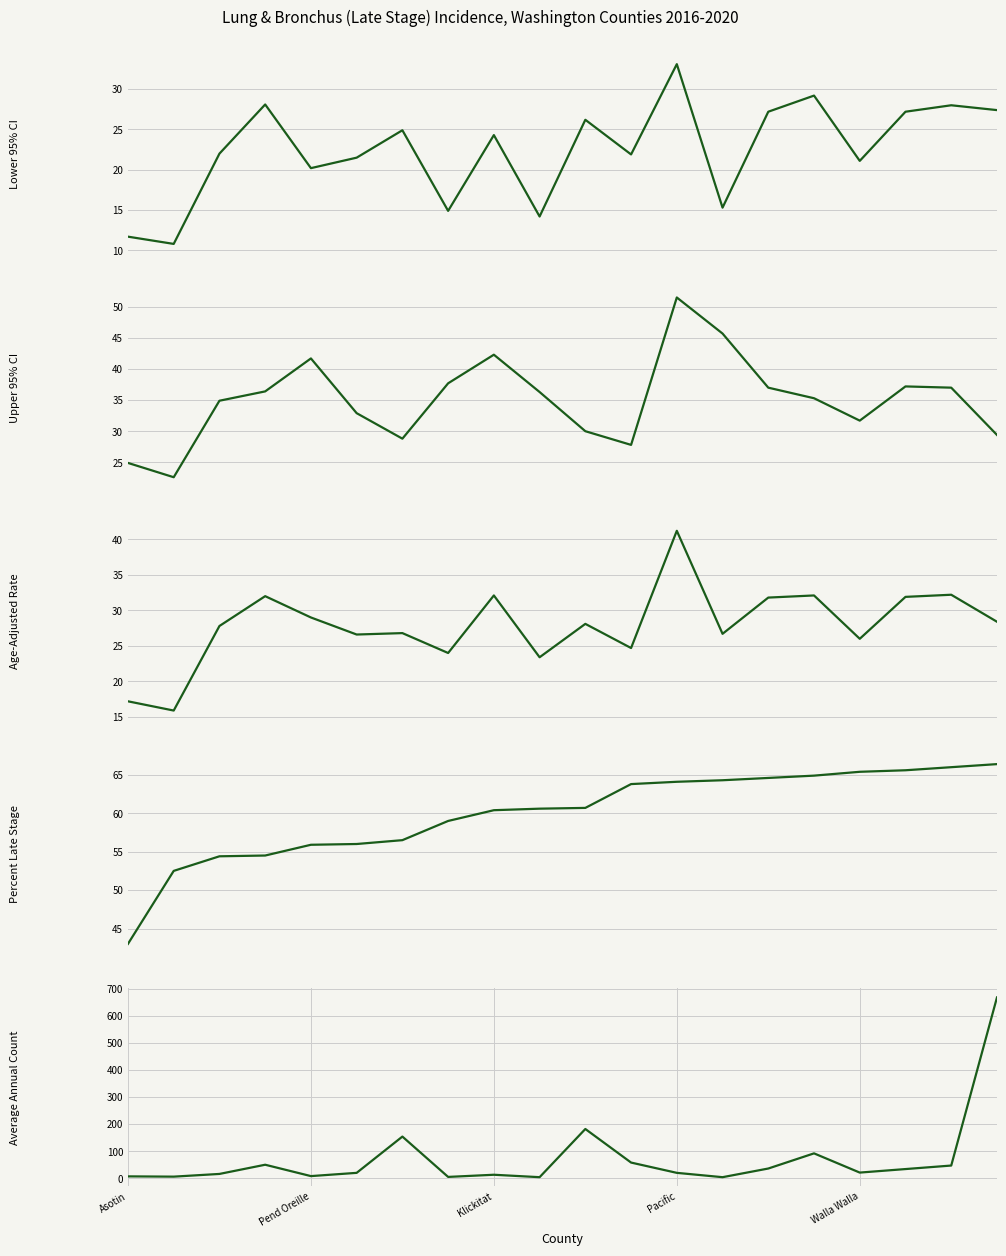

Is it true that Percent Late Stage equals 37.9 at Klickitat?

False